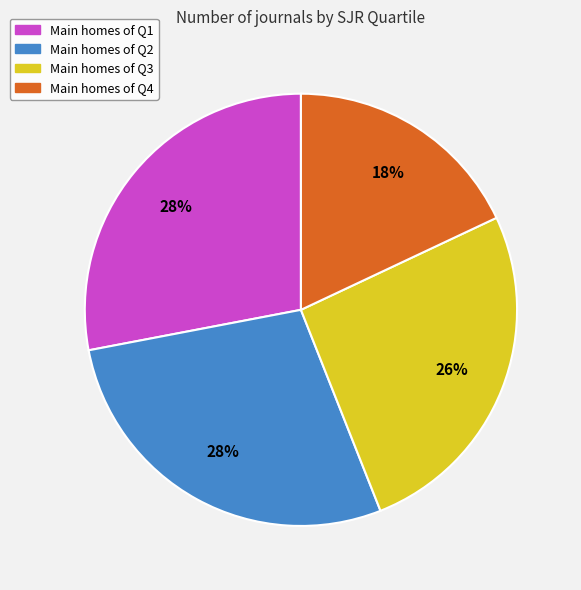

Is there a majority slice in this chart?

No